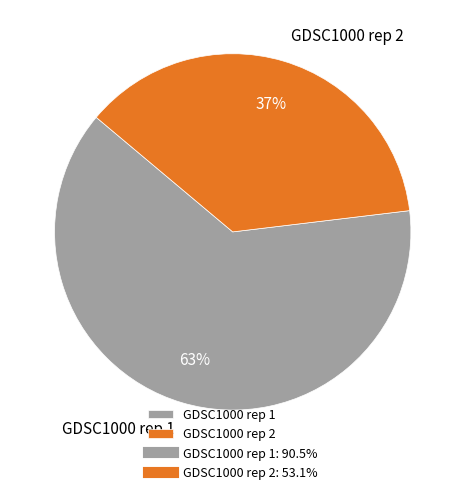

Which slice is the largest?

GDSC1000 rep 1